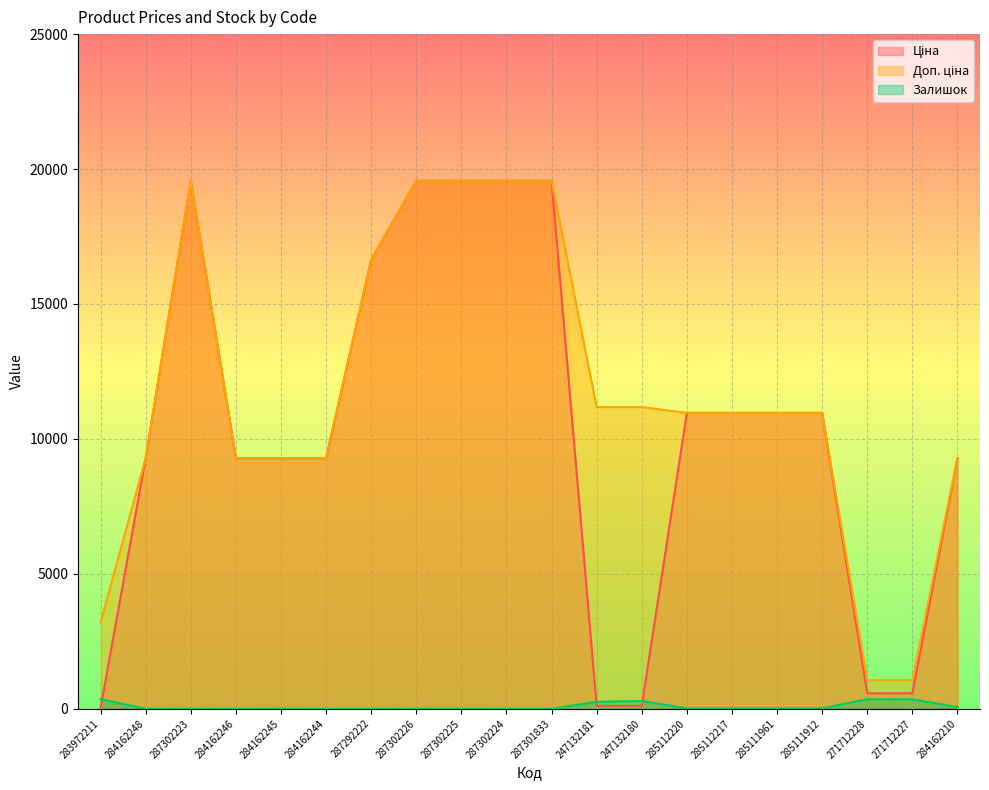

Read the Доп. ціна value at 287302225.

19564.9